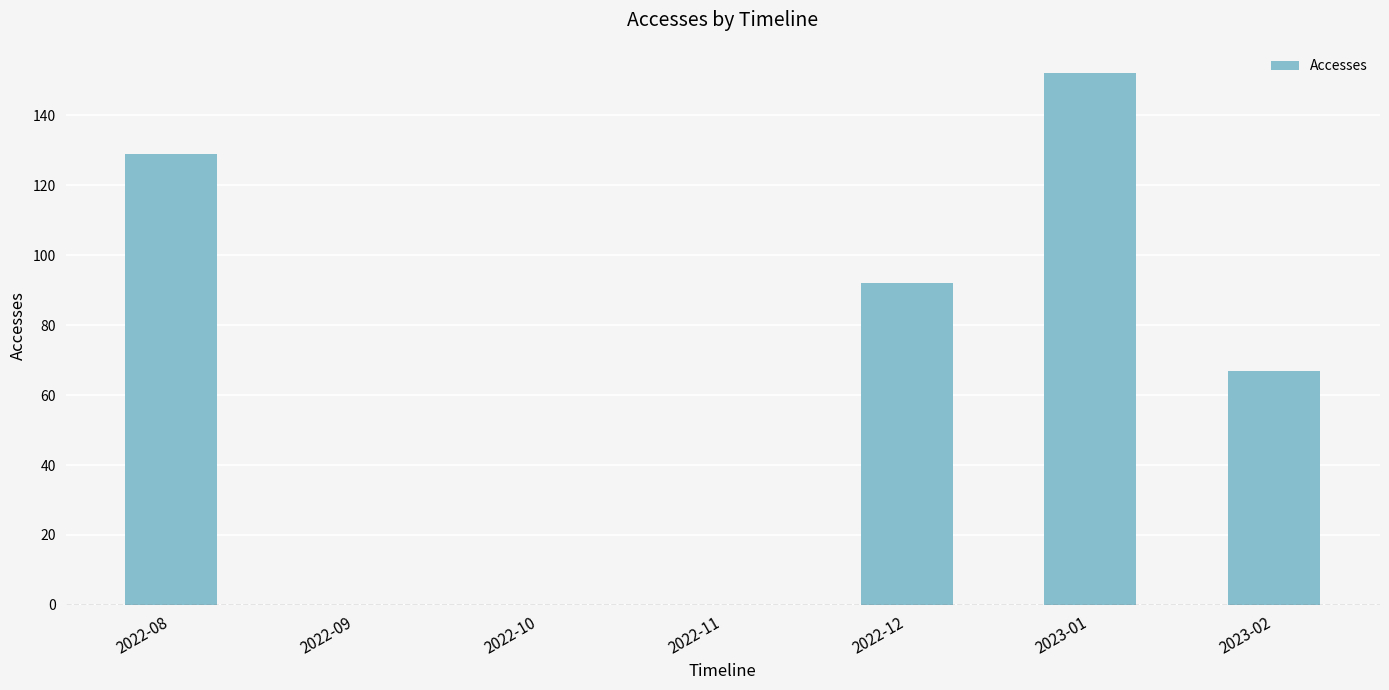

Reading left to right, list all the values displayed in this chart.

129	0	0	0	92	152	67